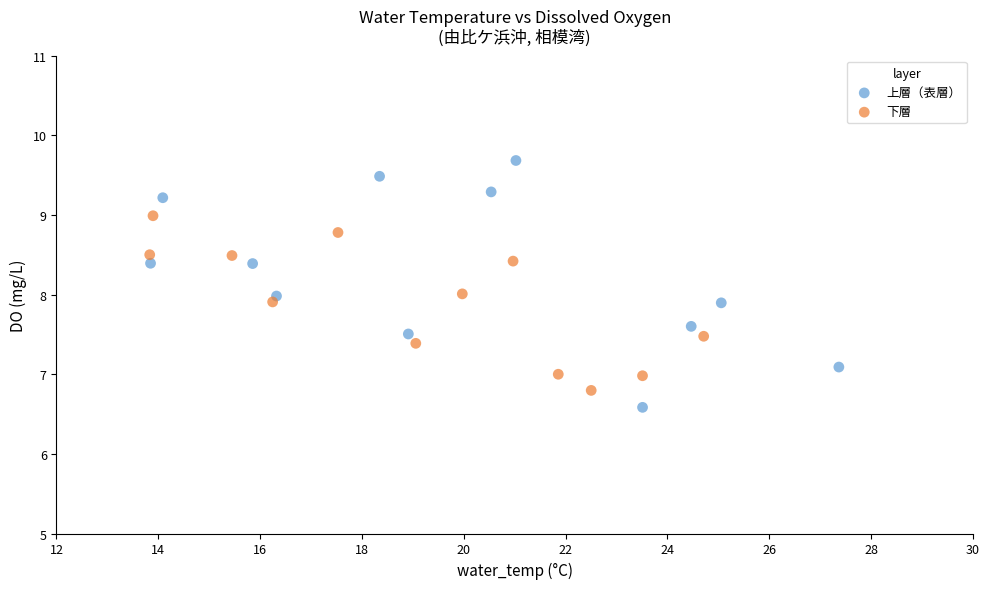

Which series contains the highest Y value?

上層（表層）